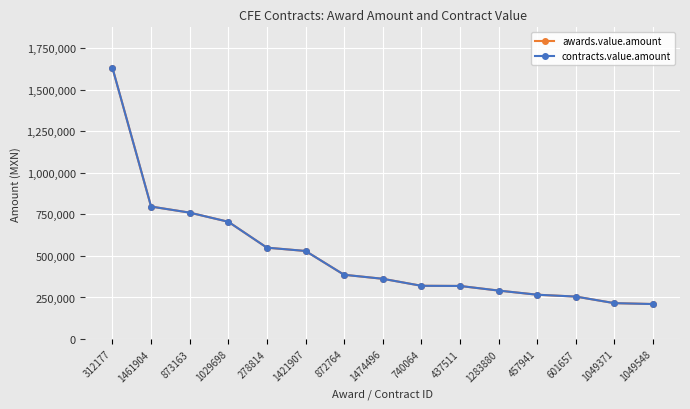

Which series has the largest total across all categories?

awards.value.amount